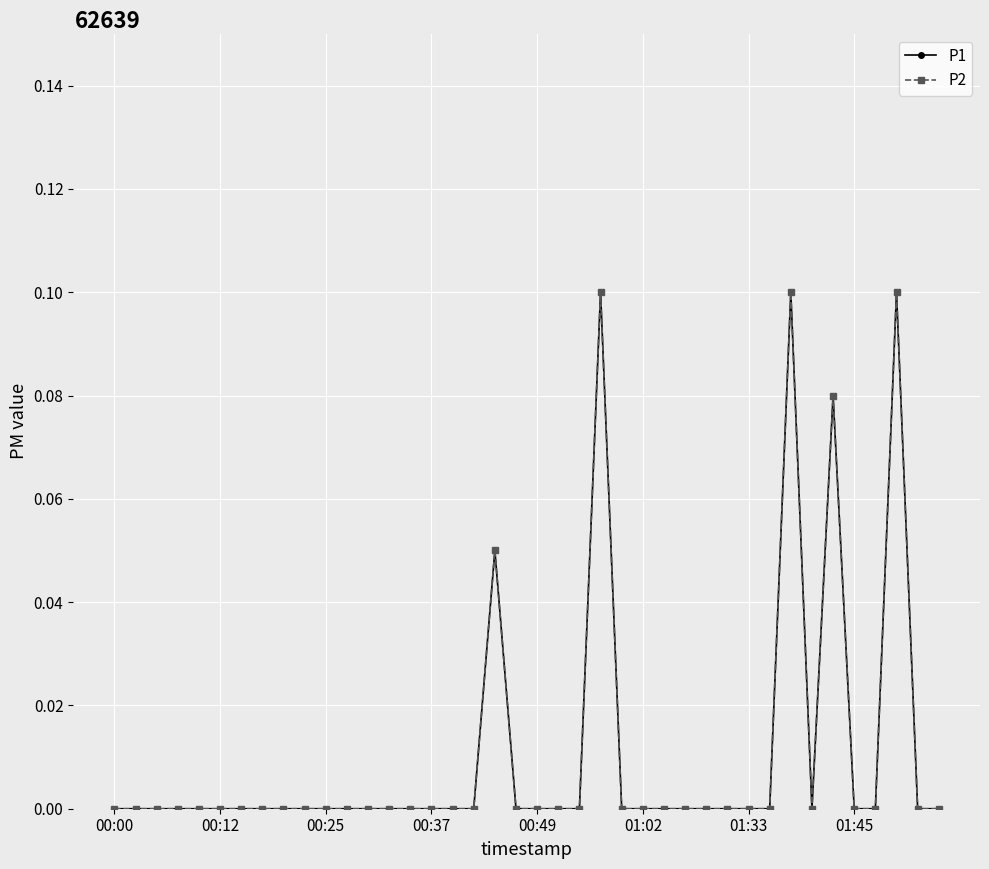

True or false: P2 and P1 cross at least once.

False